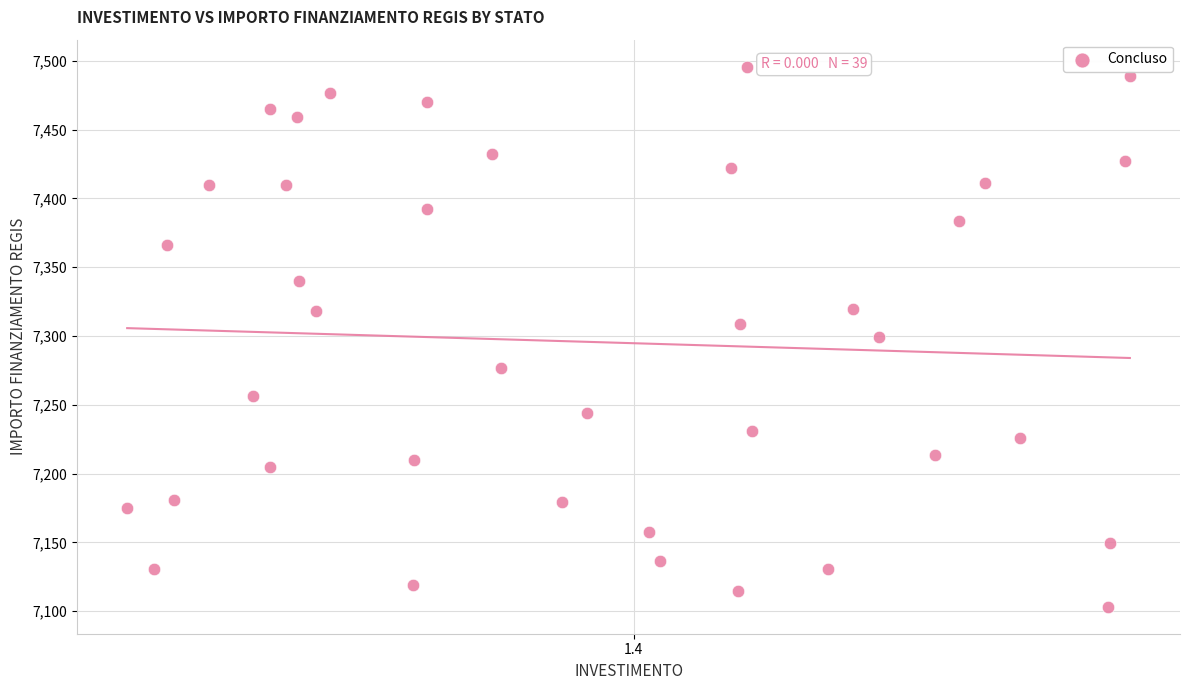

What is the range of Y values (max minus min)?

392.5